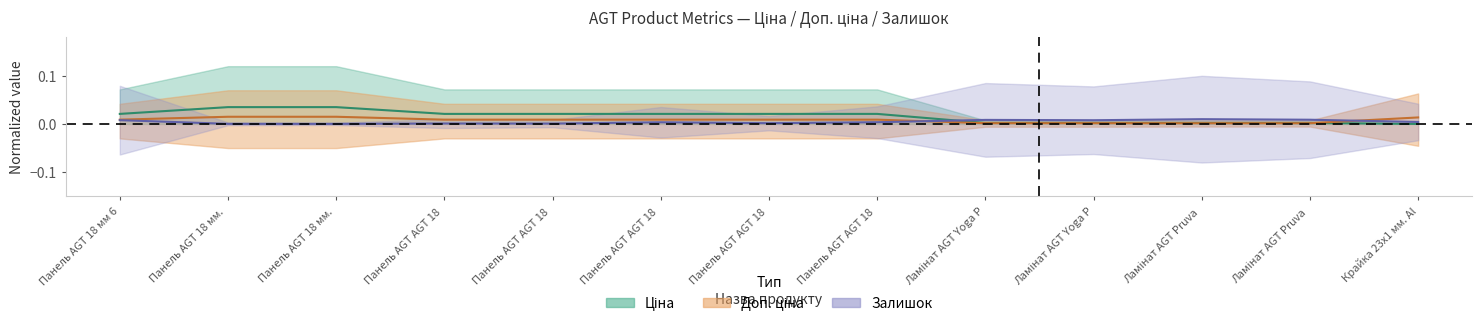

What position from the left is 8?

9